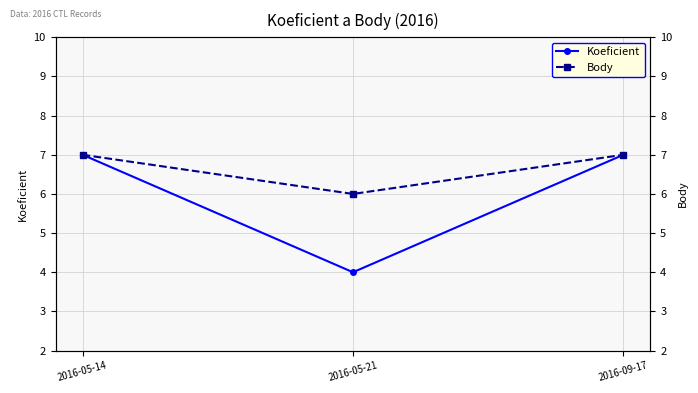

What is the smallest value displayed?

4